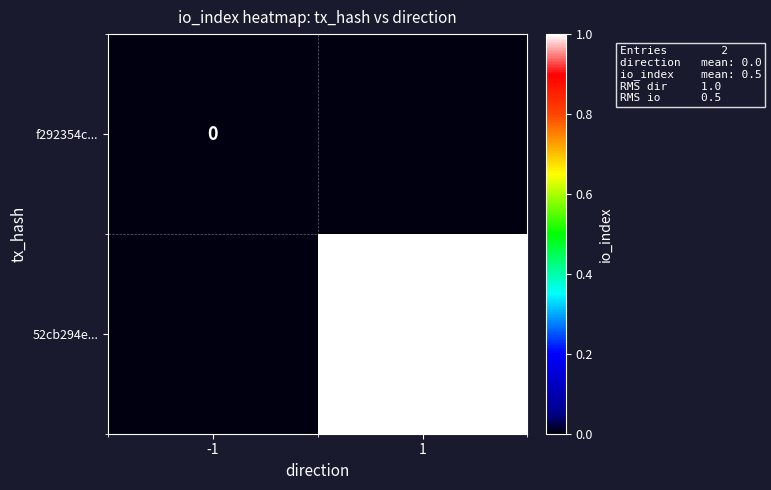

True or false: 52cb294e... has a value of 1 at 1.

True